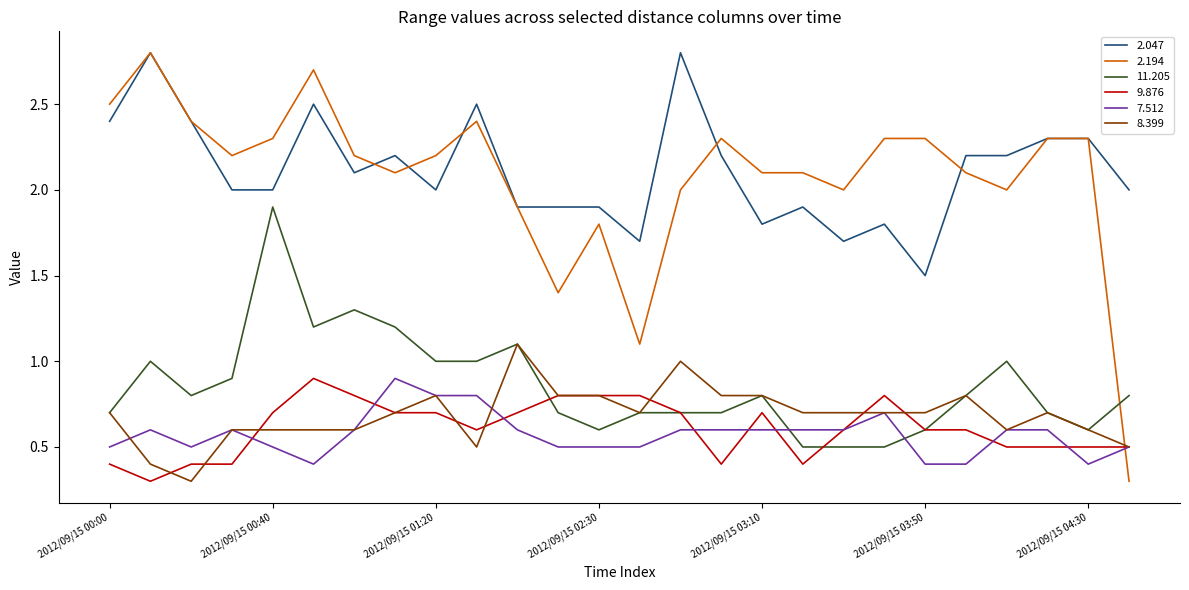

True or false: 11.205 and 2.047 cross at least once.

False